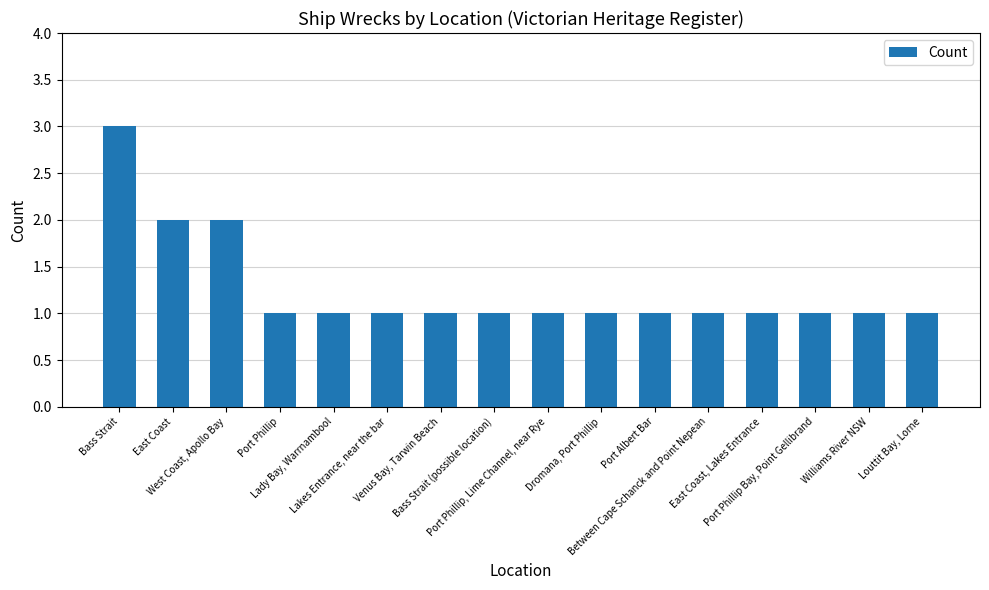

What is the change in value from Bass Strait to Venus Bay, Tarwin Beach?

-2